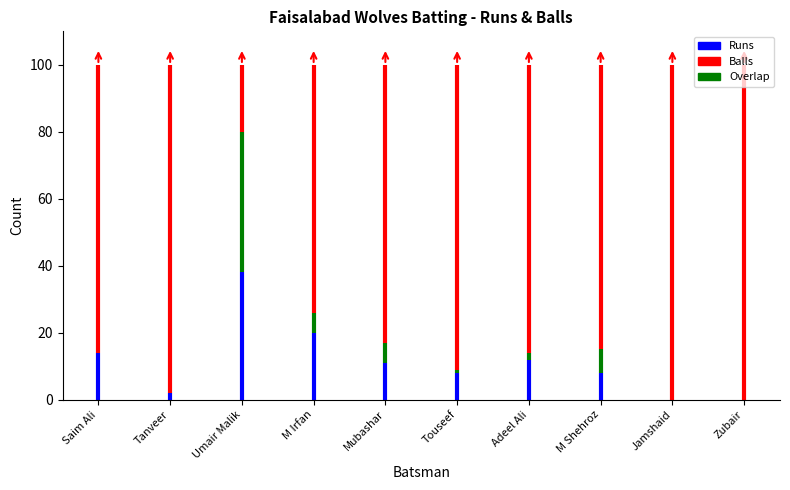

Which series has the widest spread of values?

Runs